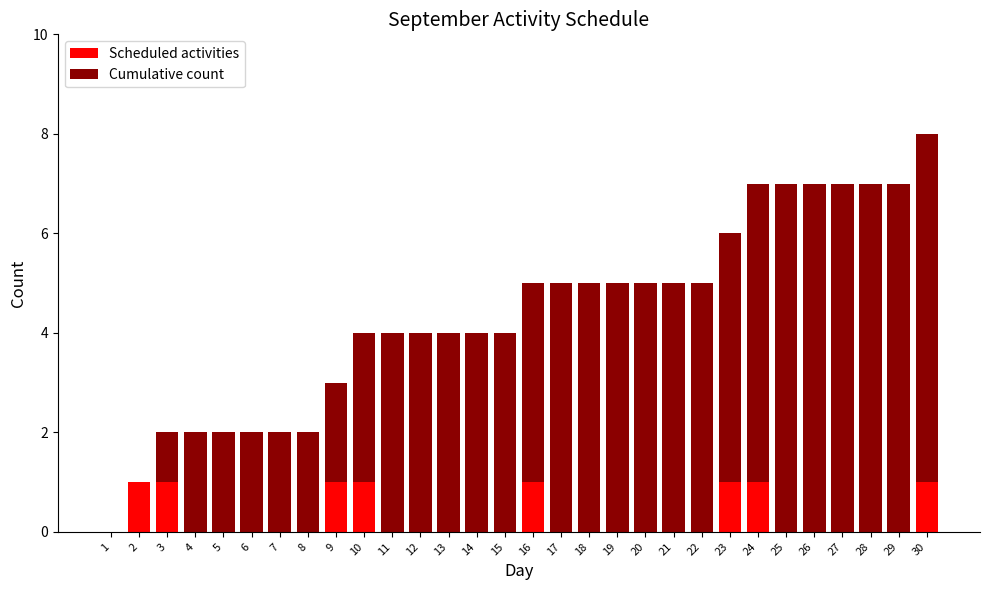

Which series has the largest range (max minus min)?

Cumulative count